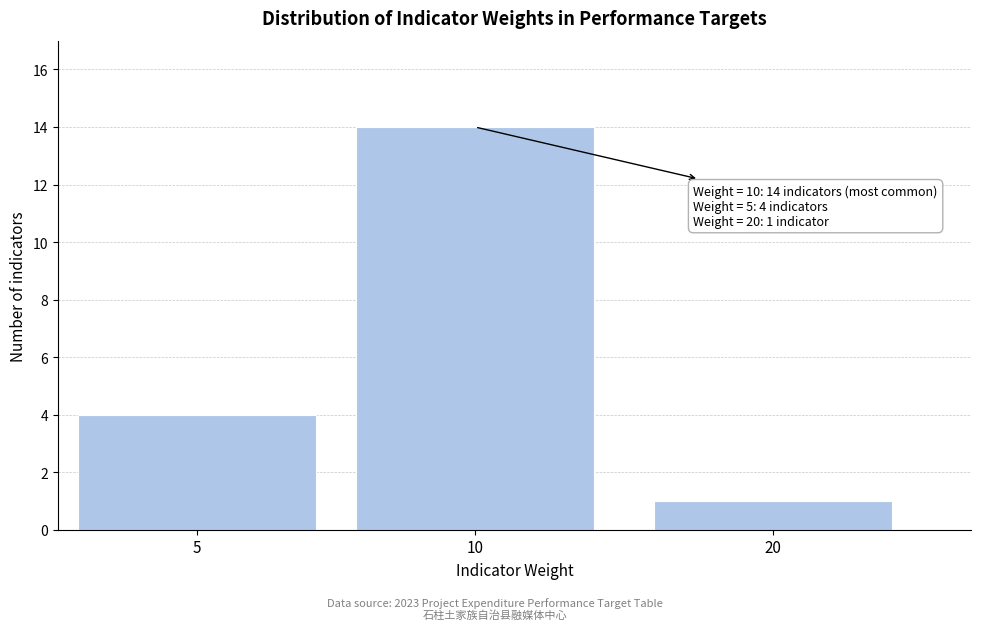

Reading right to left, list all the values displayed in this chart.

20=1	10=14	5=4